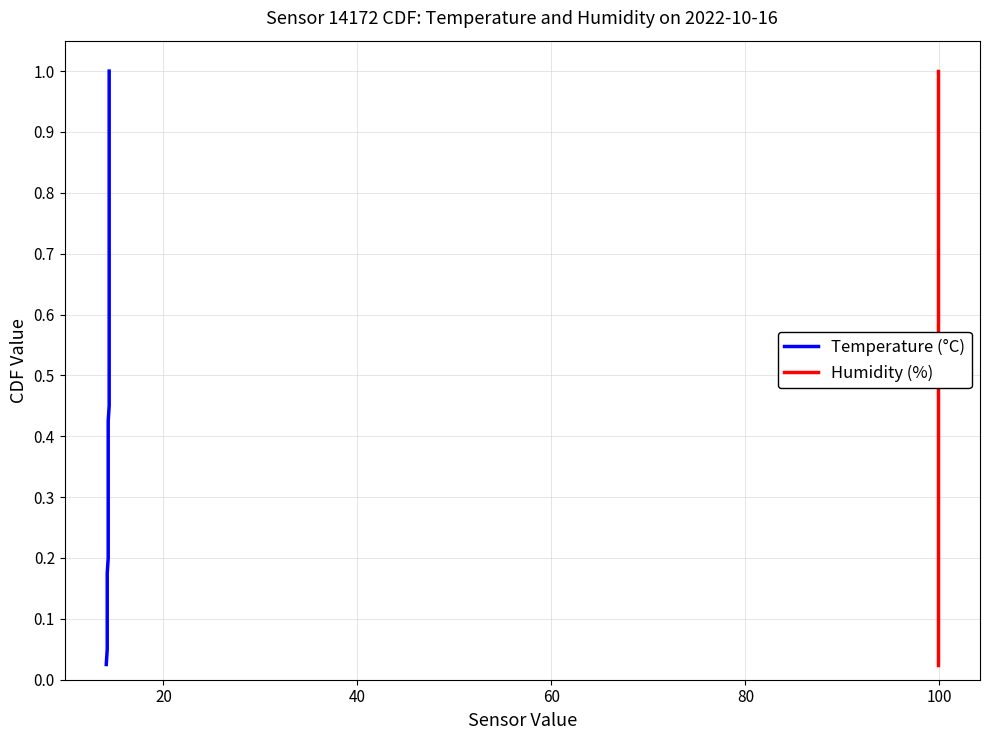

What is the average value of the Temperature (°C) series?

0.5